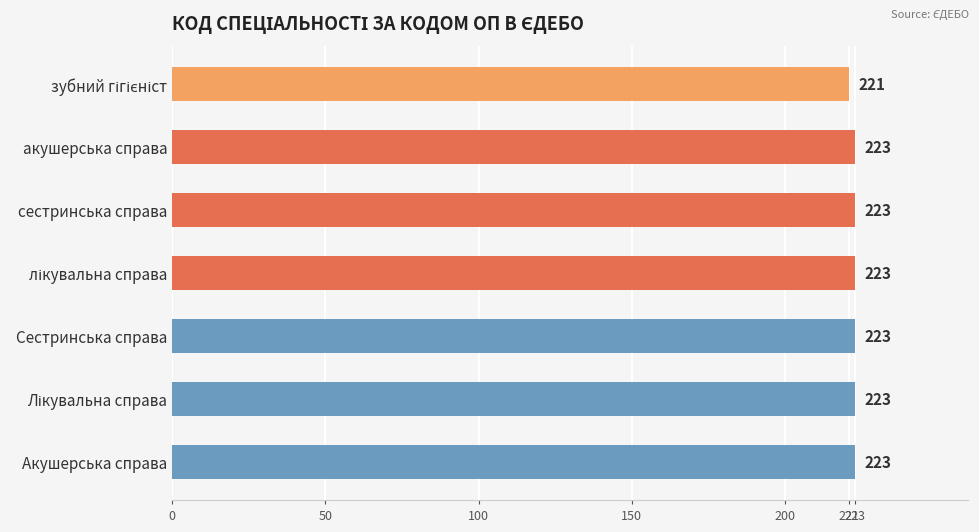

What is the average value?

223